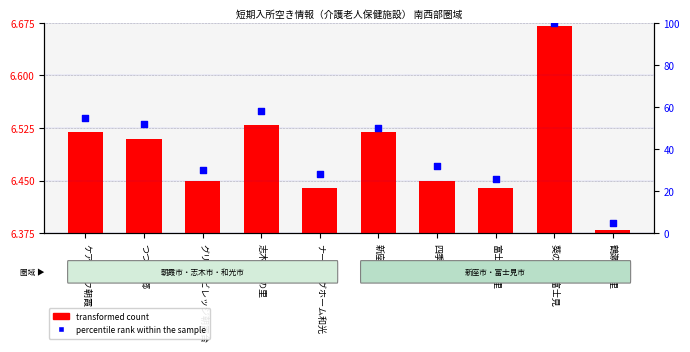

Which series has the largest total across all categories?

percentile rank within the sample